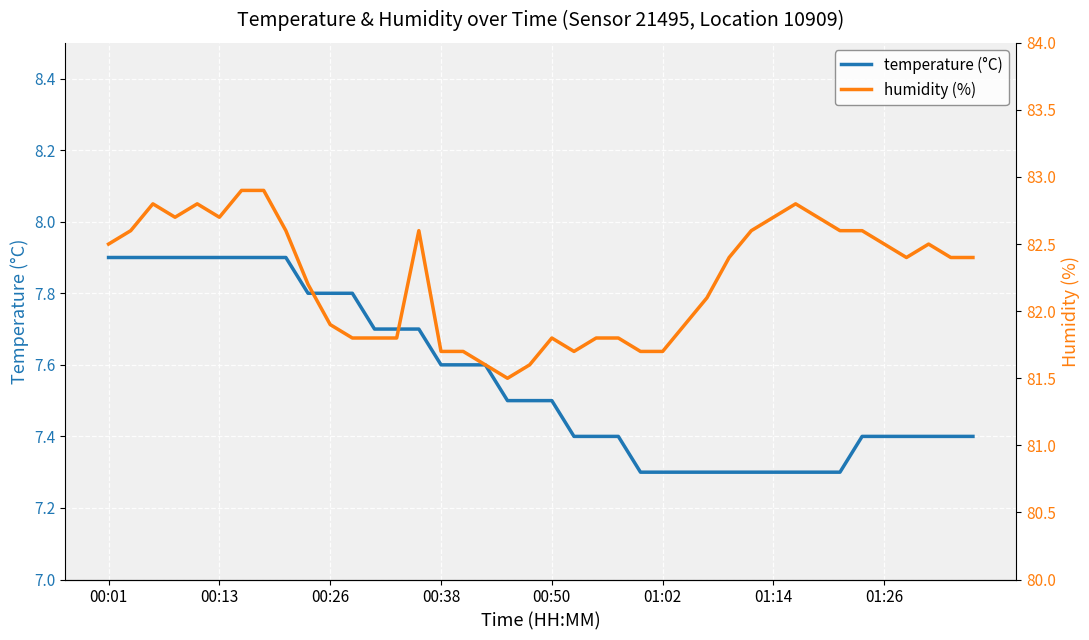

What are all the series names shown in the legend?

temperature (°C), humidity (%)